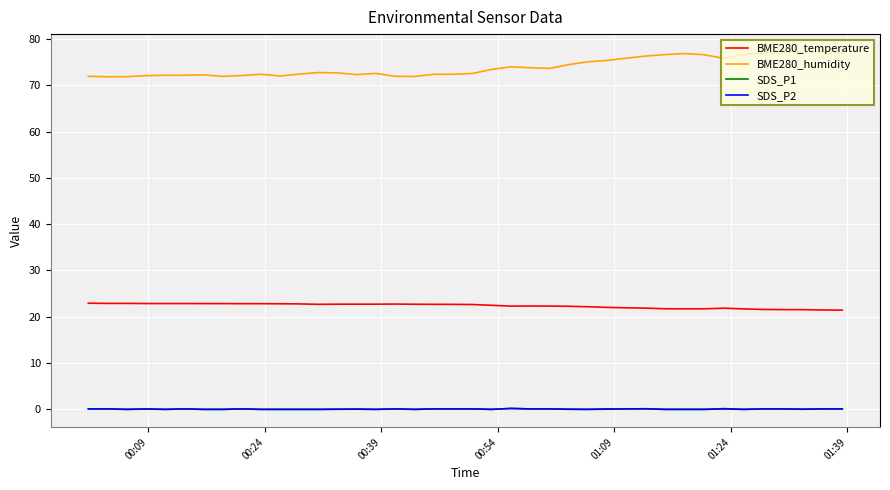

True or false: SDS_P1 and BME280_temperature cross at least once.

False